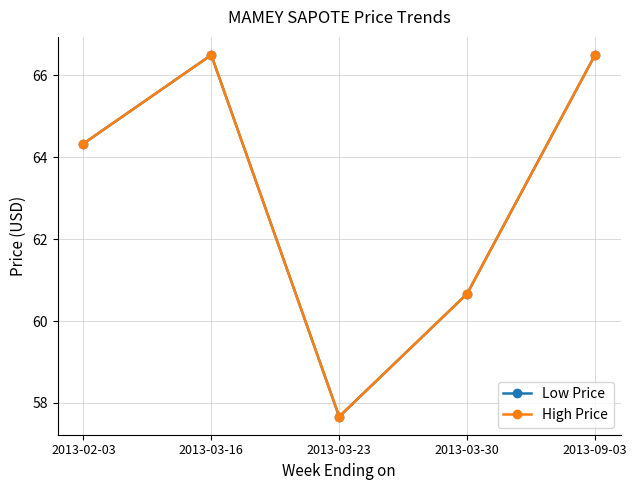

Which series has the largest total across all categories?

Low Price